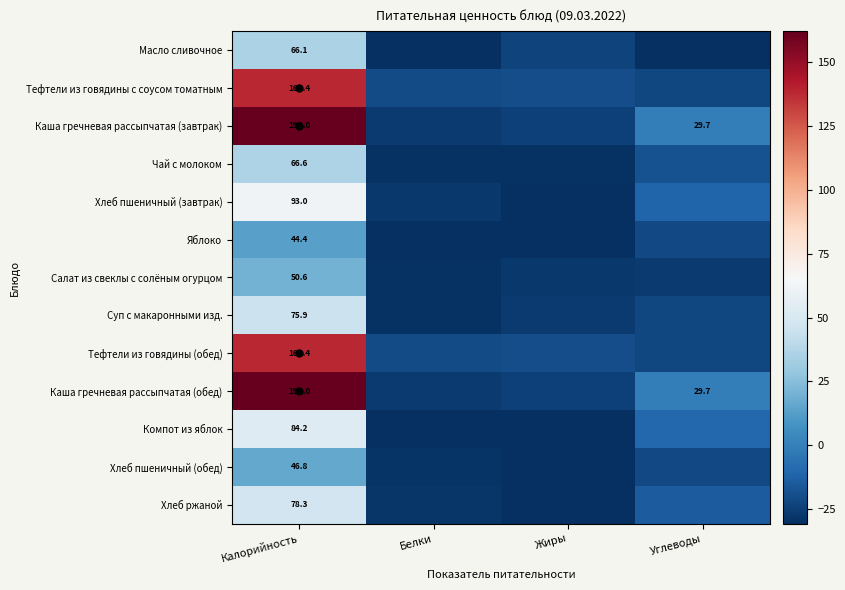

Which label corresponds to the smallest value in the chart?

Жиры